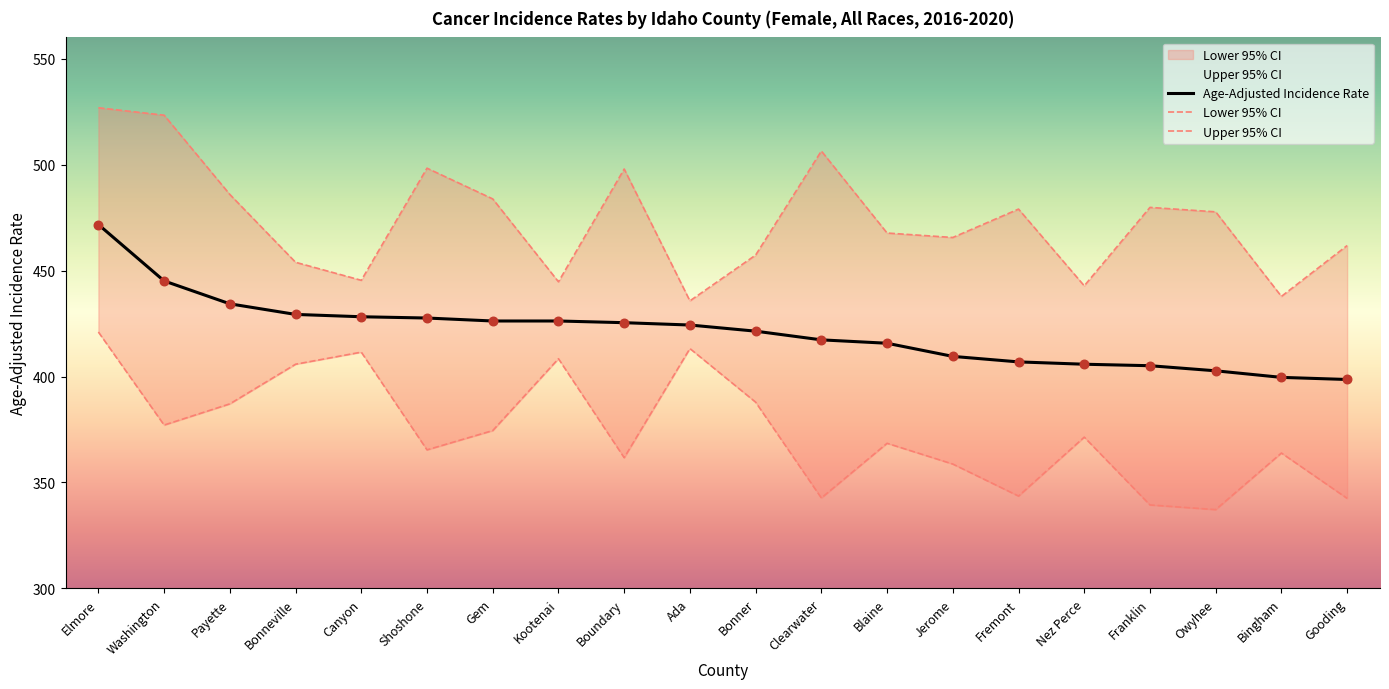

What is the total value across all series at Fremont?

1229.5